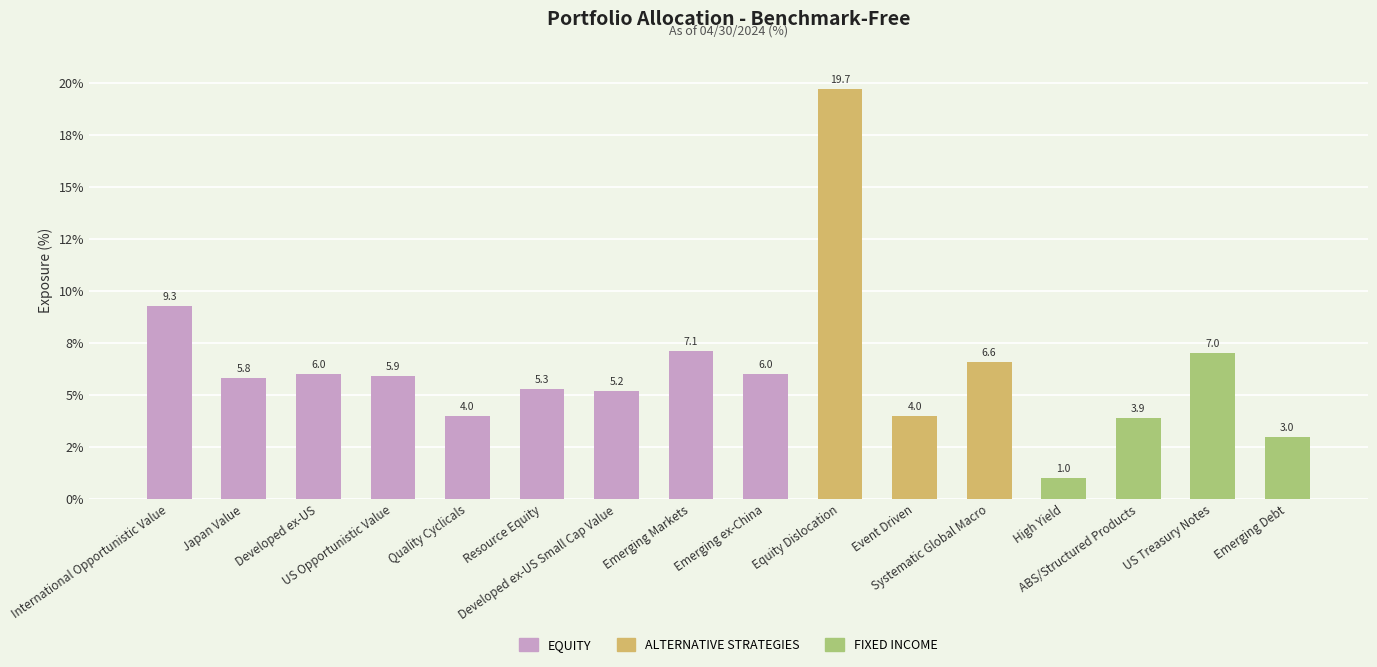

What is the greatest value displayed?

19.7